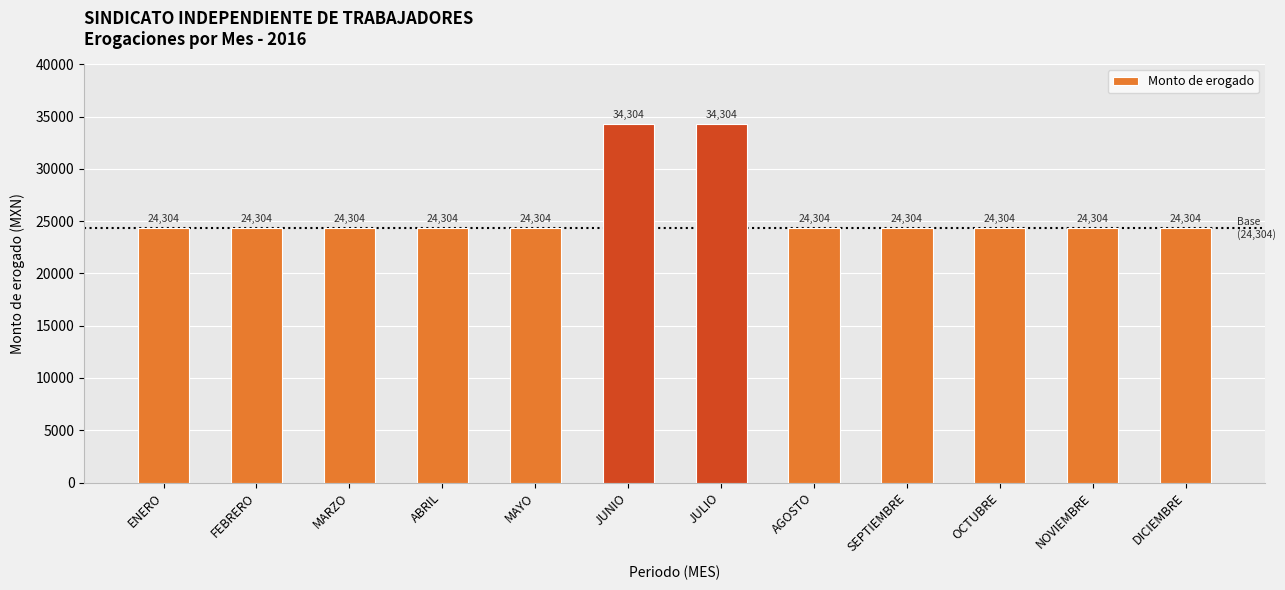

What is the maximum value shown in the chart?

34304